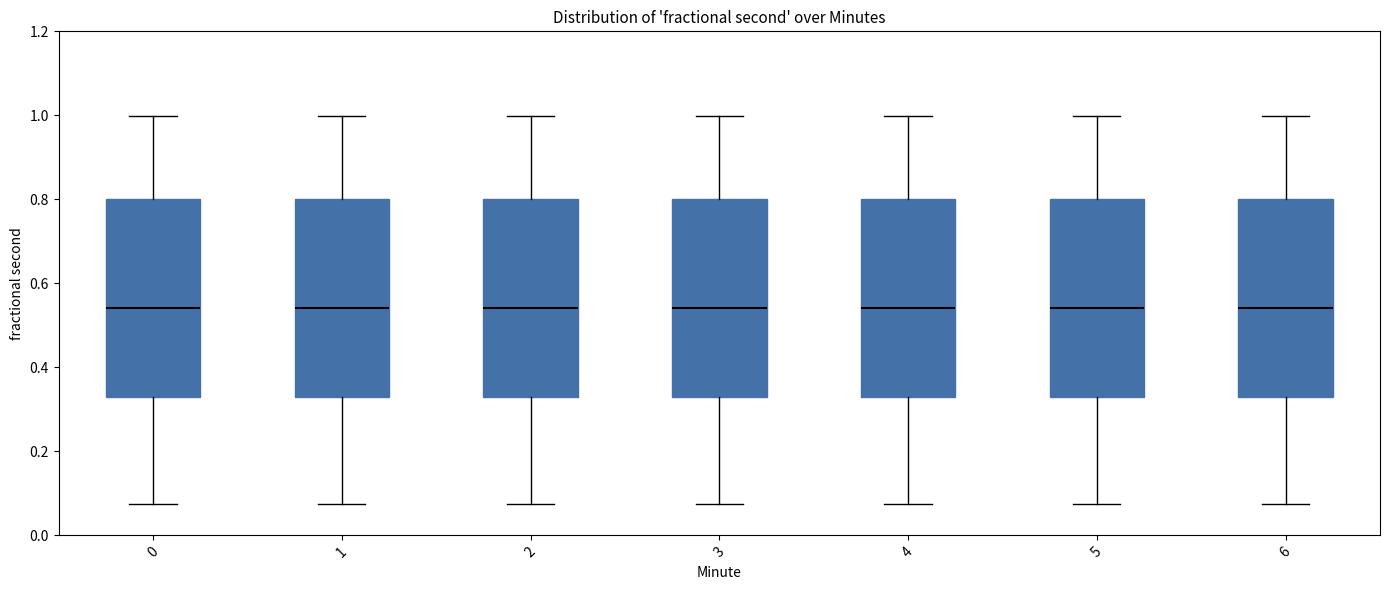

Where does the median line of the box at x = 0 sit on the y-axis? The values are not printed on the chart, so give them approximately, as read against the axis.

0.54